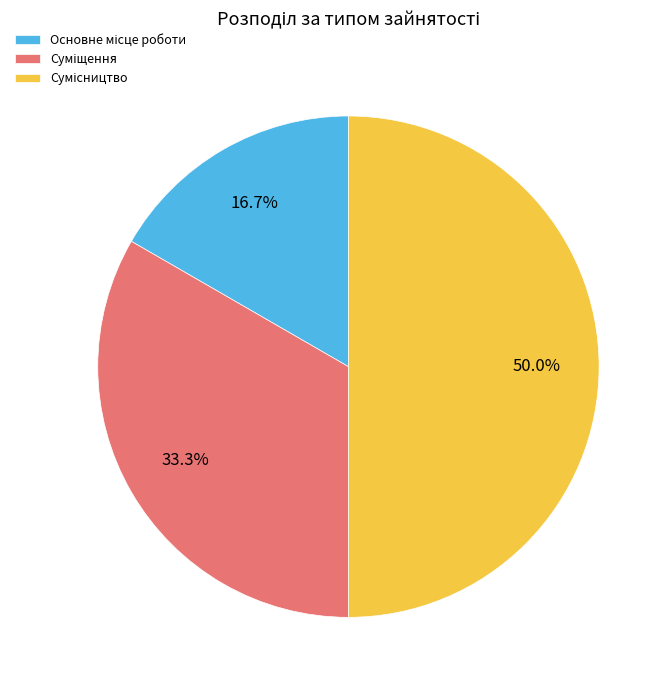

To the nearest percent, what is the difference between the Суміщення and Сумісництво slice percentages?

17%